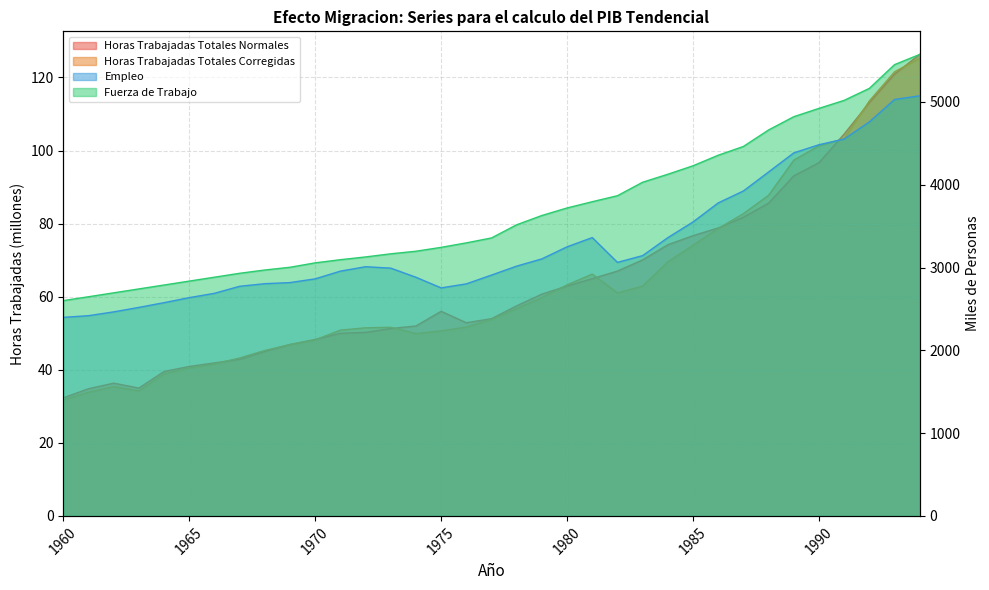

True or false: Horas Trabajadas Totales Corregidas and Horas Trabajadas Totales Normales intersect in this chart.

True